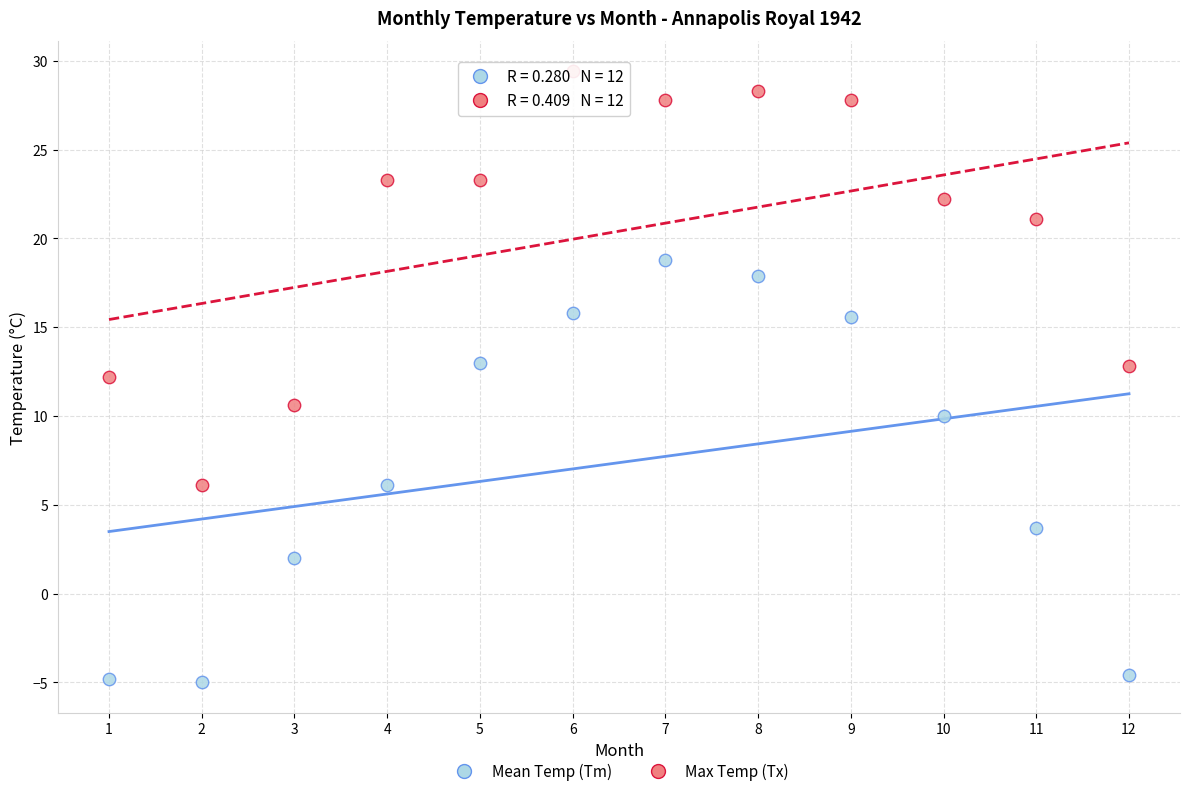

Across all data points, what is the range of Y values (max minus min)?

34.4